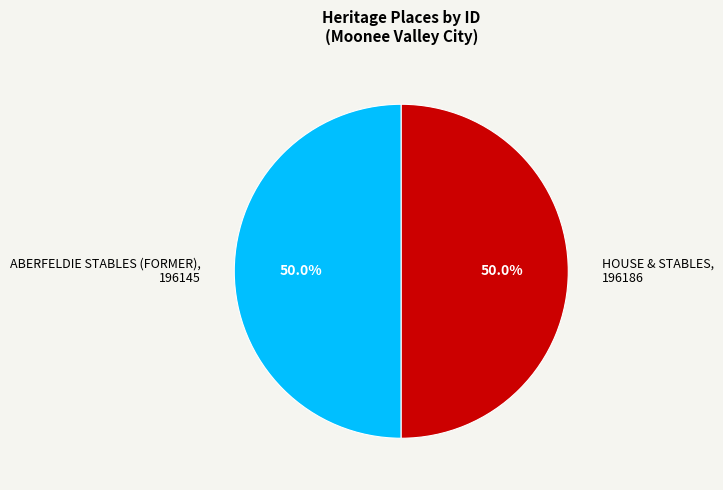

To the nearest percent, what is the average slice percentage?

50%